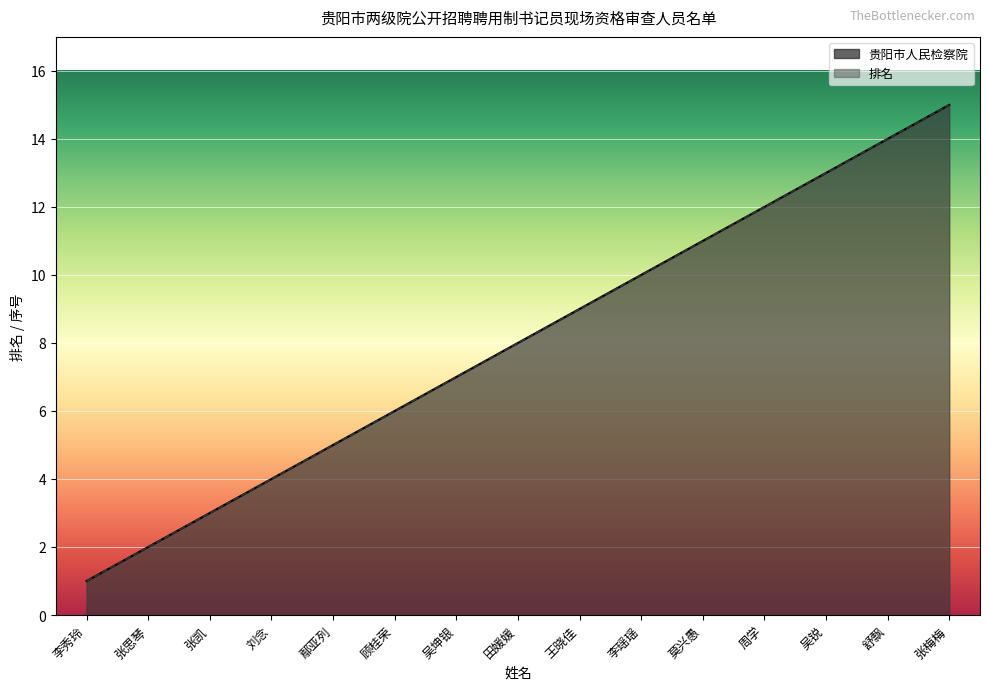

True or false: 贵阳市人民检察院 has a value of 9 at 王晓佳.

True